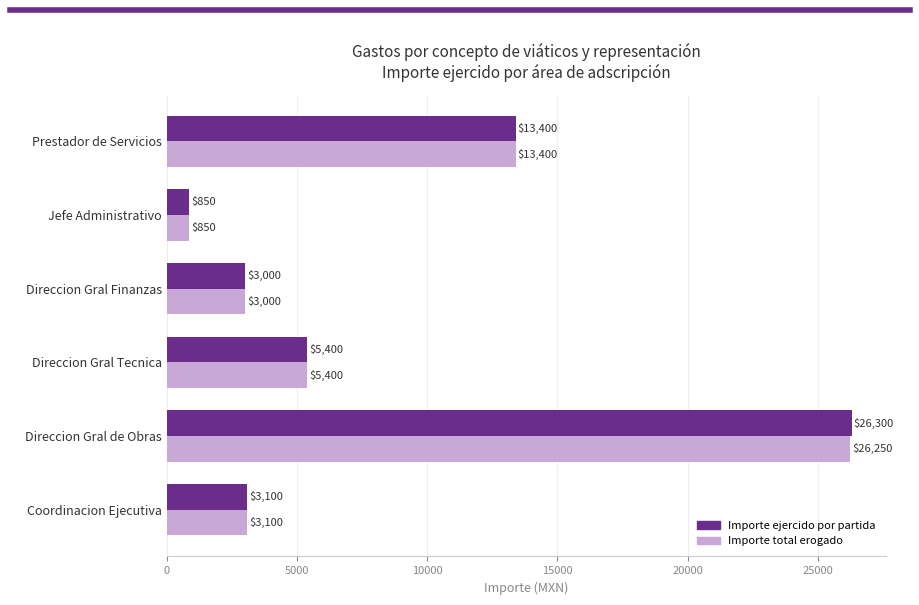

What is the minimum value shown in the chart?

850